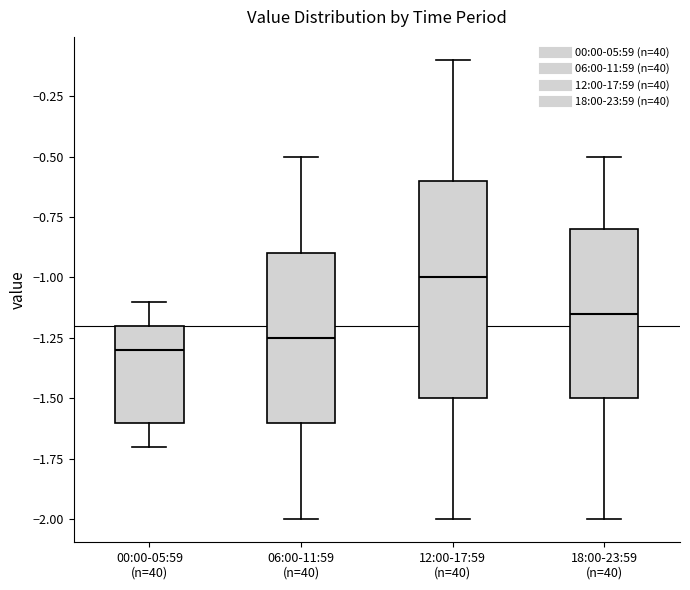

Where does the median line of the box for 00:00-05:59 (n=40) sit on the y-axis? The values are not printed on the chart, so give them approximately, as read against the axis.

-1.30